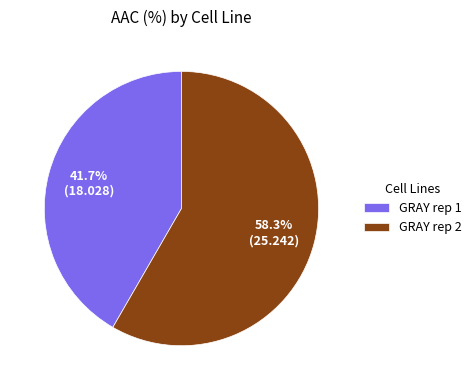

Rank the categories by value from highest to lowest.

GRAY rep 2, GRAY rep 1